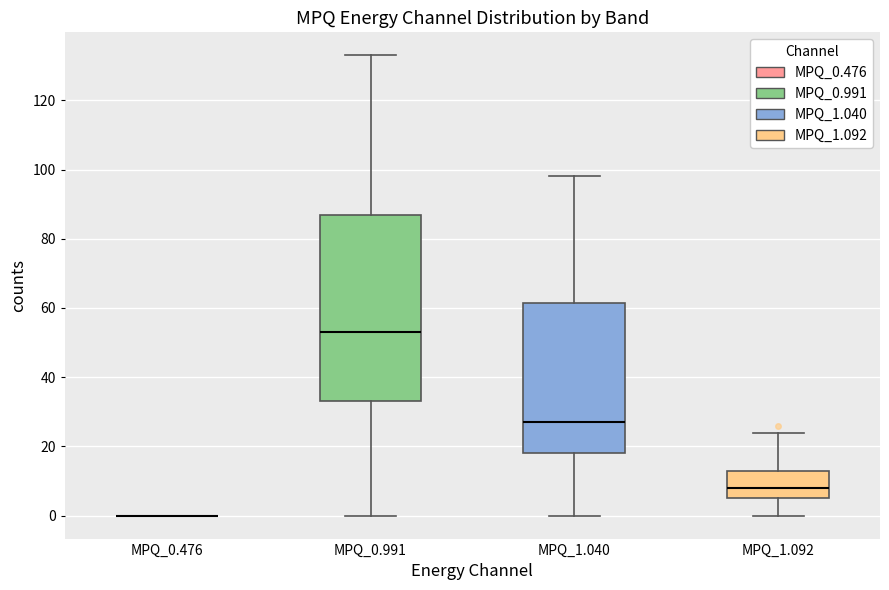

Reading left to right, read every box against the y-axis: the position of its median line, the range the box covers, and the ends of its whiskers. The values are not printed on the chart, so give them approximately, as read against the axis.

MPQ_0.476: box collapsed to a line at 0, whiskers 0 to 0
MPQ_0.991: median 54, box 34 to 88, whiskers 0 to 134
MPQ_1.040: median 28, box 18 to 62, whiskers 0 to 98
MPQ_1.092: median 8, box 6 to 14, whiskers 0 to 24